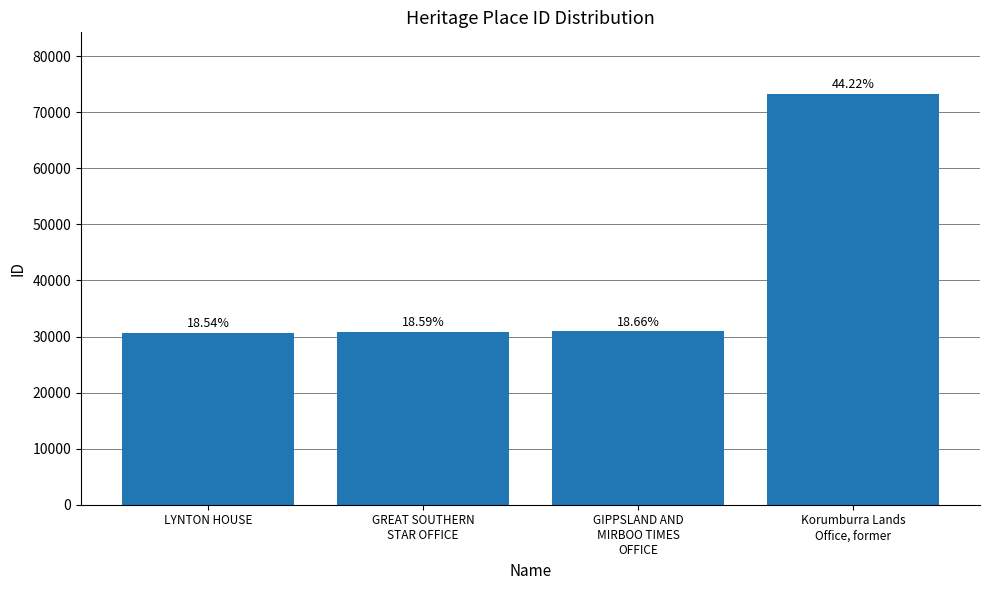

Reading left to right, extract all data points from this chart.

LYNTON HOUSE=30710	GREAT SOUTHERN
STAR OFFICE=30804	GIPPSLAND AND
MIRBOO TIMES
OFFICE=30910	Korumburra Lands
Office, former=73258